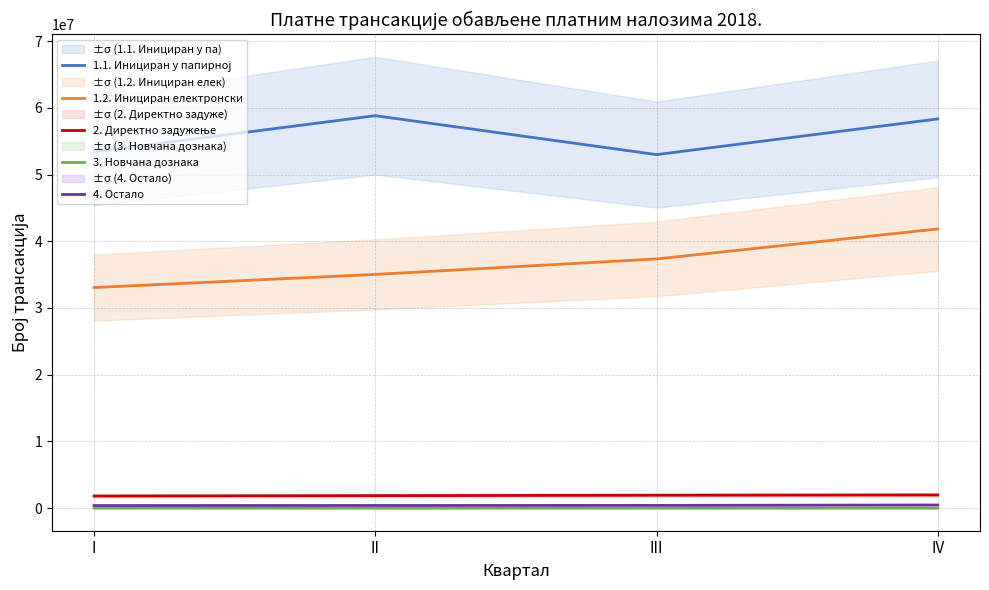

Count the 4. Остало values in the range 402917 to 475283.

3